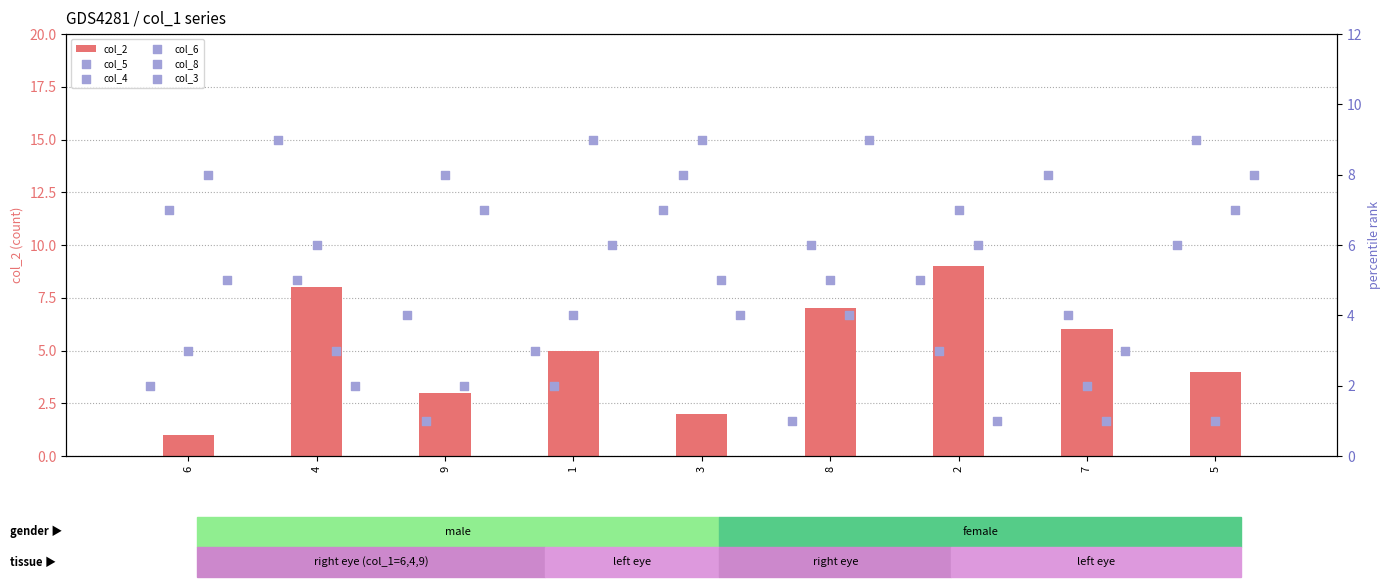

What are all the series names shown in the legend?

col_2, col_5, col_4, col_6, col_8, col_3